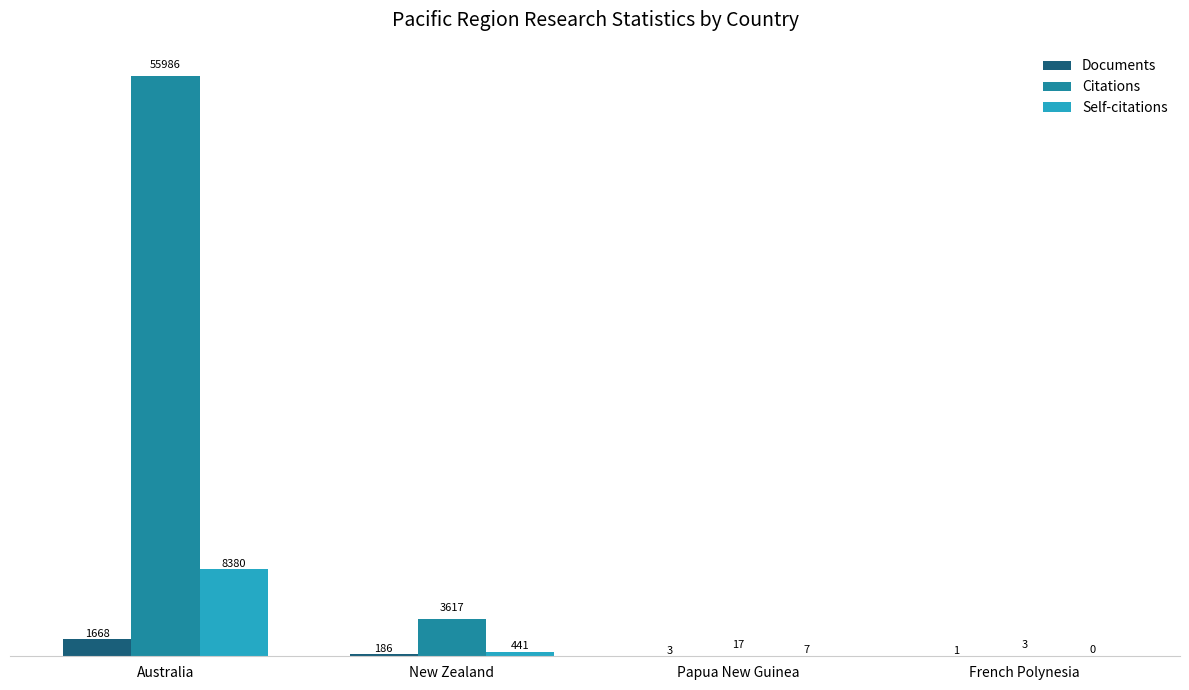

Reading left to right, transcribe all the data shown in this chart.

Documents: 1668	186	3	1
Citations: 55986	3617	17	3
Self-citations: 8380	441	7	0